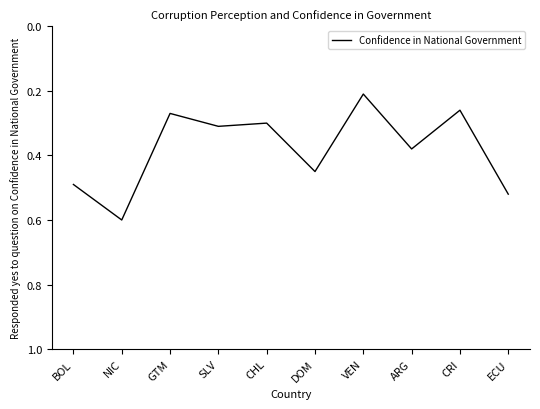

Where is the data nearest to the value 0?

VEN